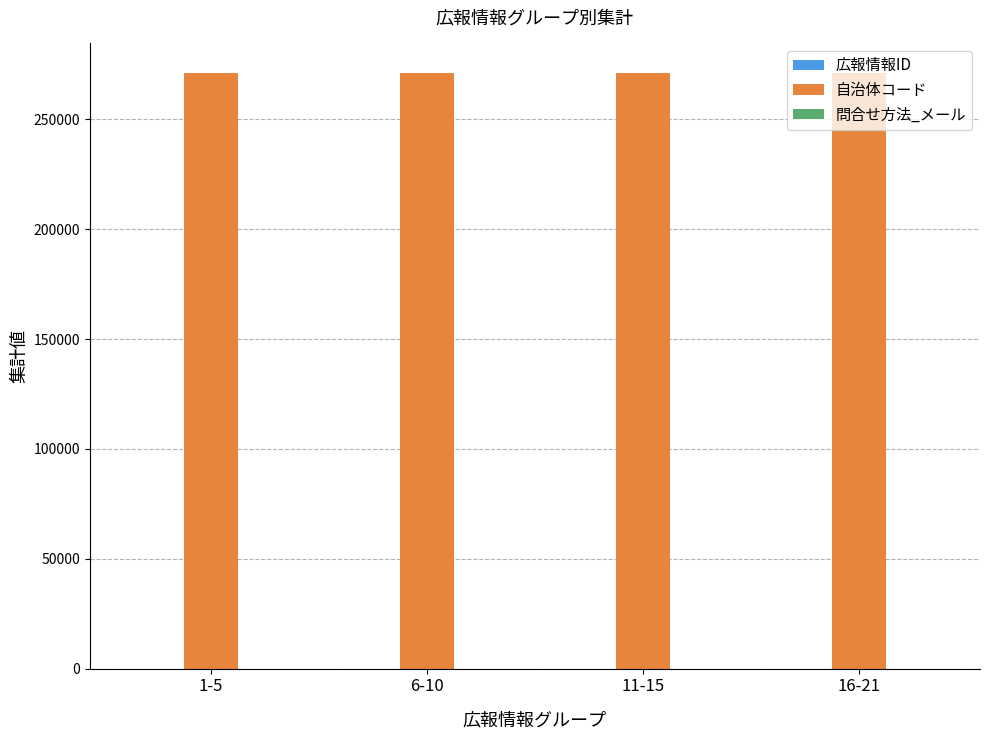

What is the maximum value shown in the chart?

271021